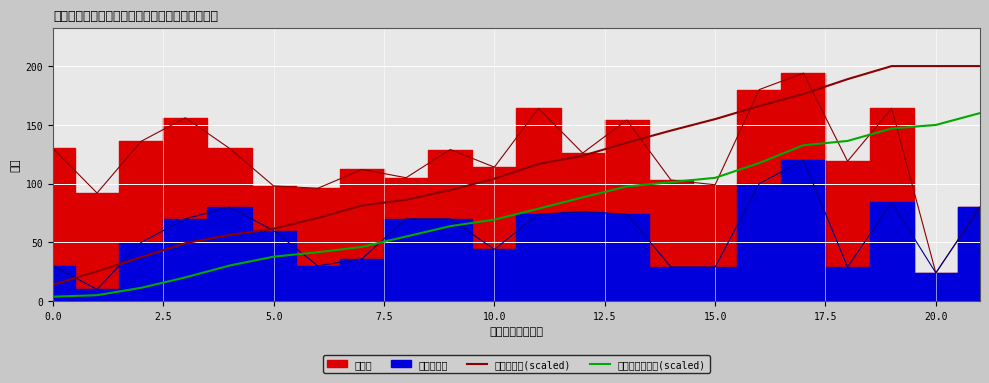

True or false: 従来型累計(scaled) and ユニット型累計(scaled) cross at least once.

False